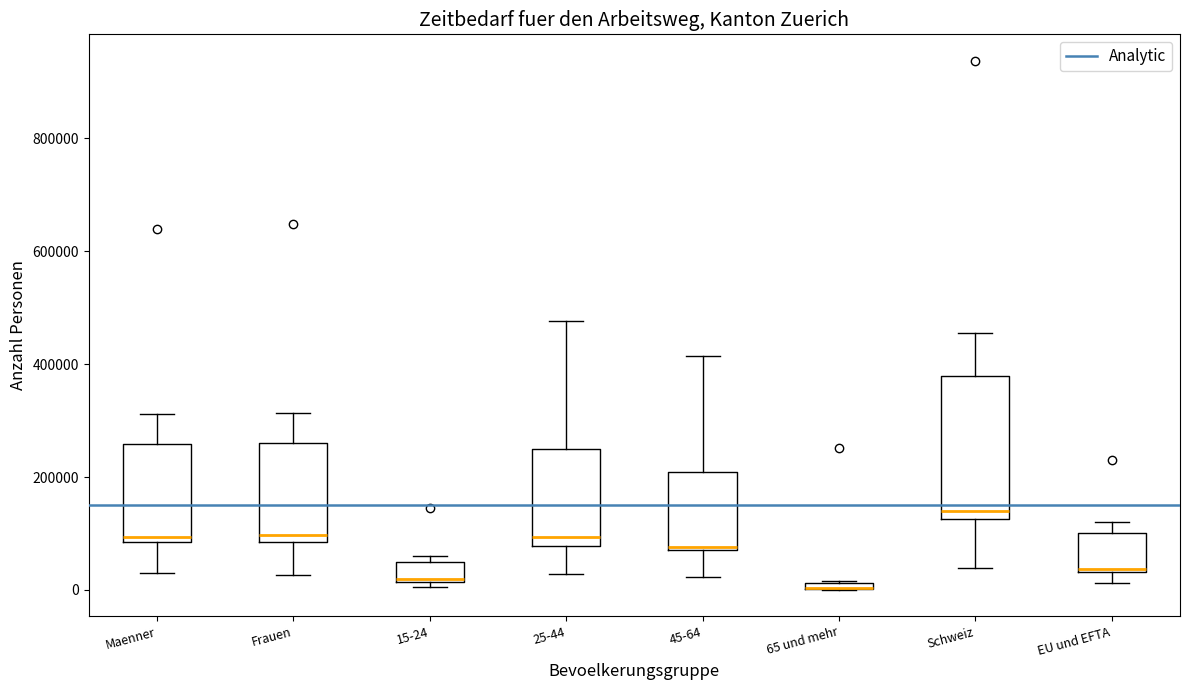

Where does the median line of the box for Frauen sit on the y-axis? The values are not printed on the chart, so give them approximately, as read against the axis.

100000